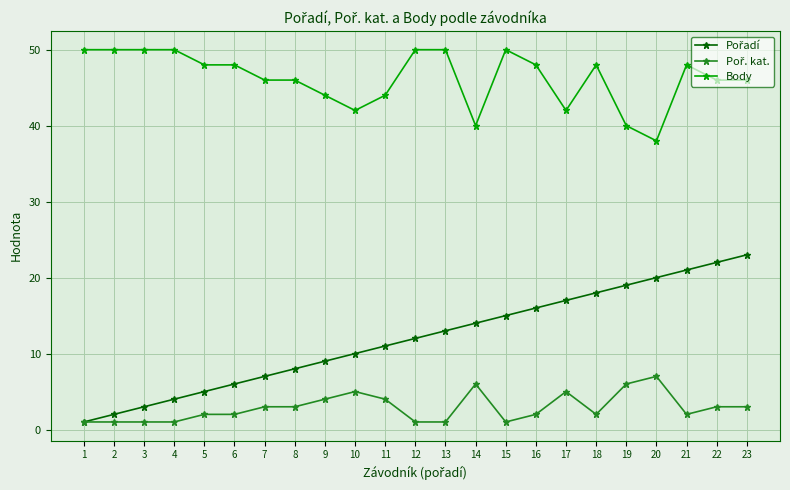

The value of Body at 21 is 22. True or false?

False